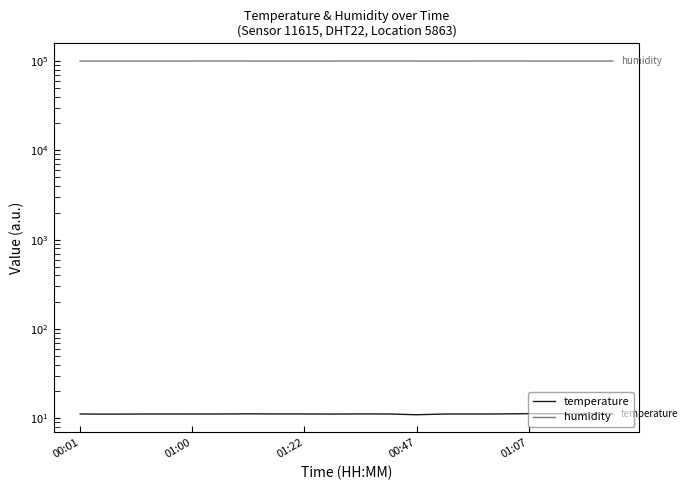

What is the maximum value for humidity?

99911.0